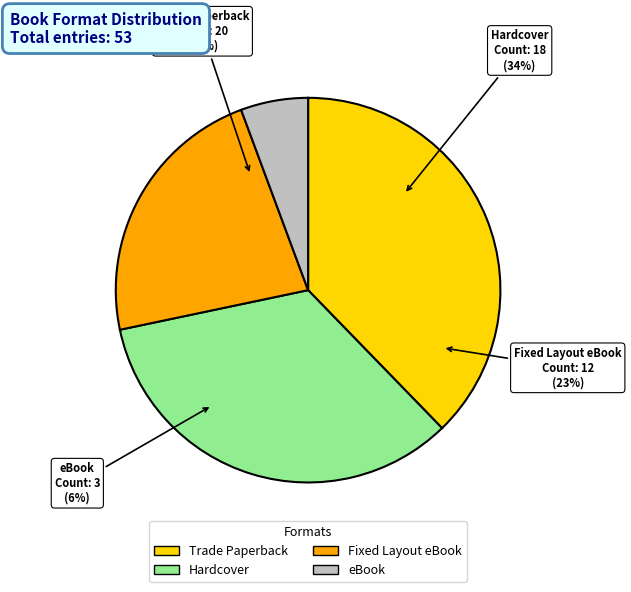

To the nearest percent, what is the difference between the Trade Paperback and Fixed Layout eBook slice percentages?

15%